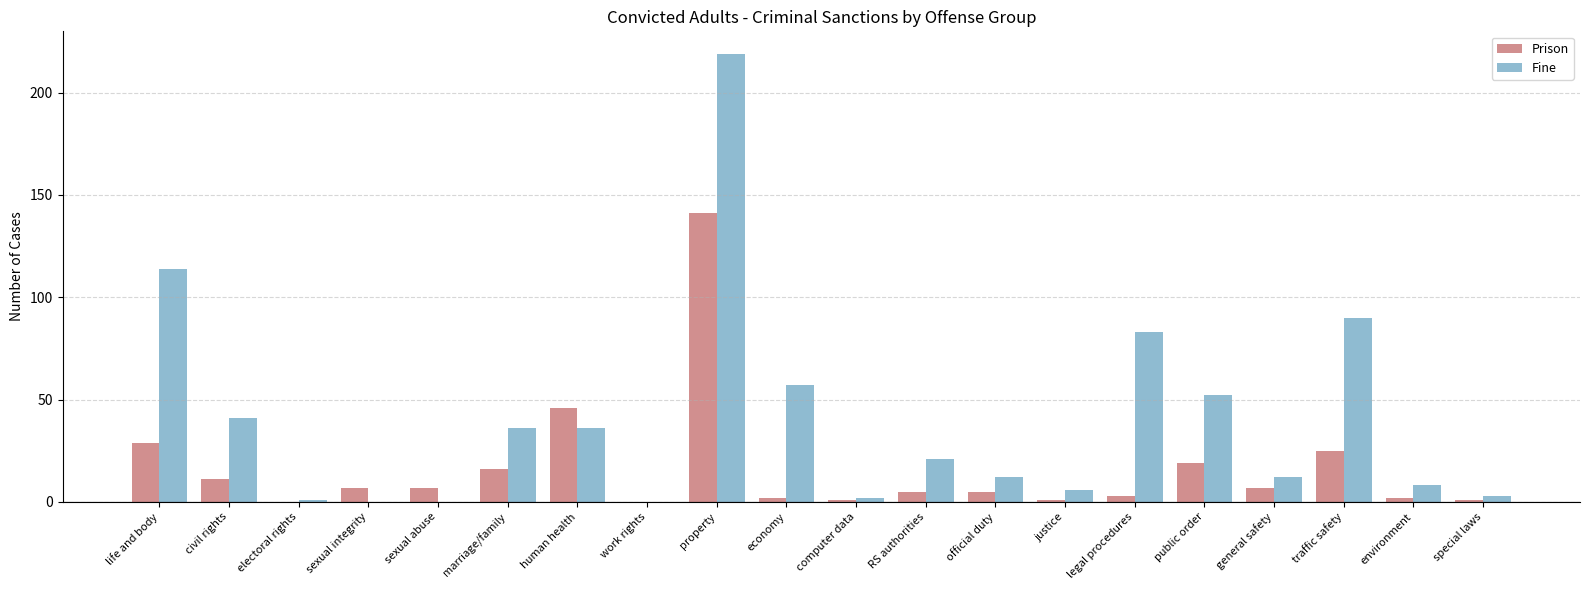

Are the bars grouped side by side (vs. stacked)?

Yes